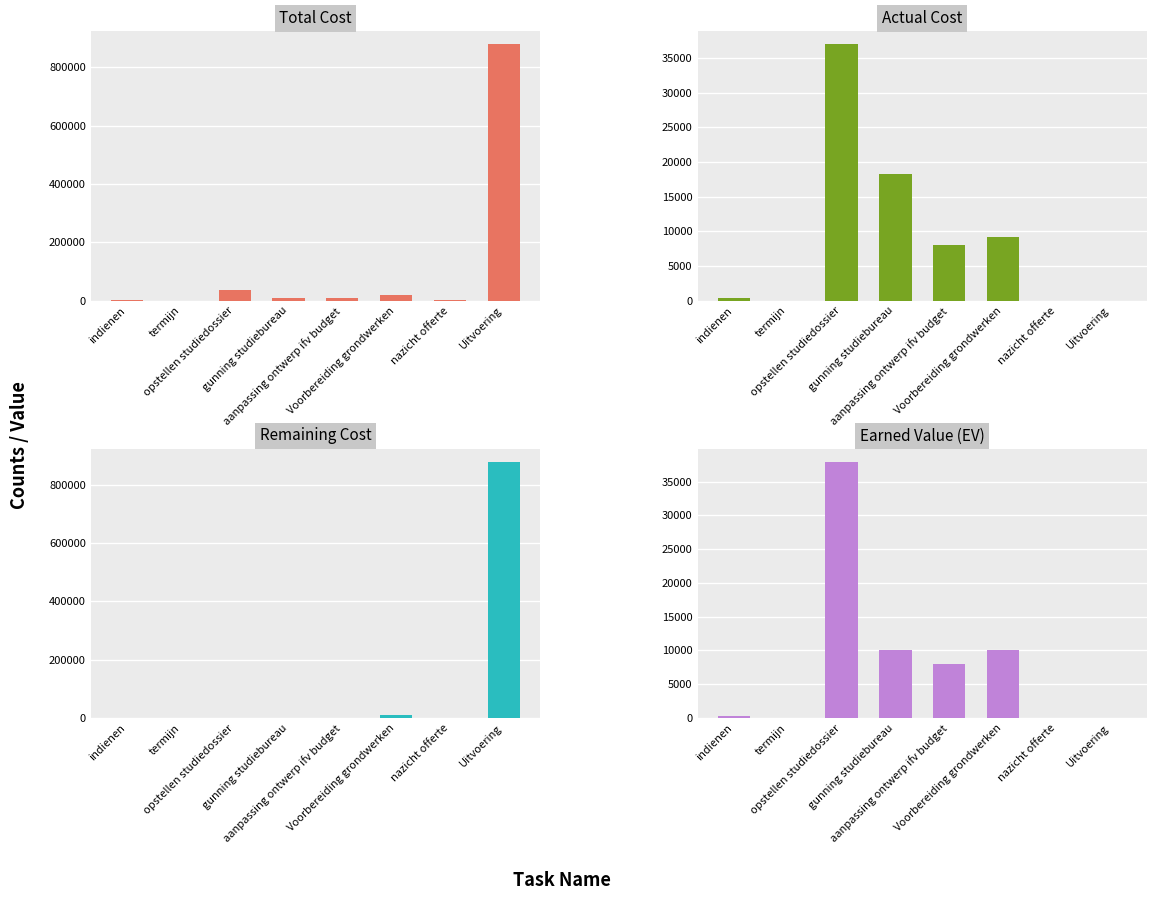

The value of Earned Value (EV) at nazicht offerte is 16849.0. True or false?

False